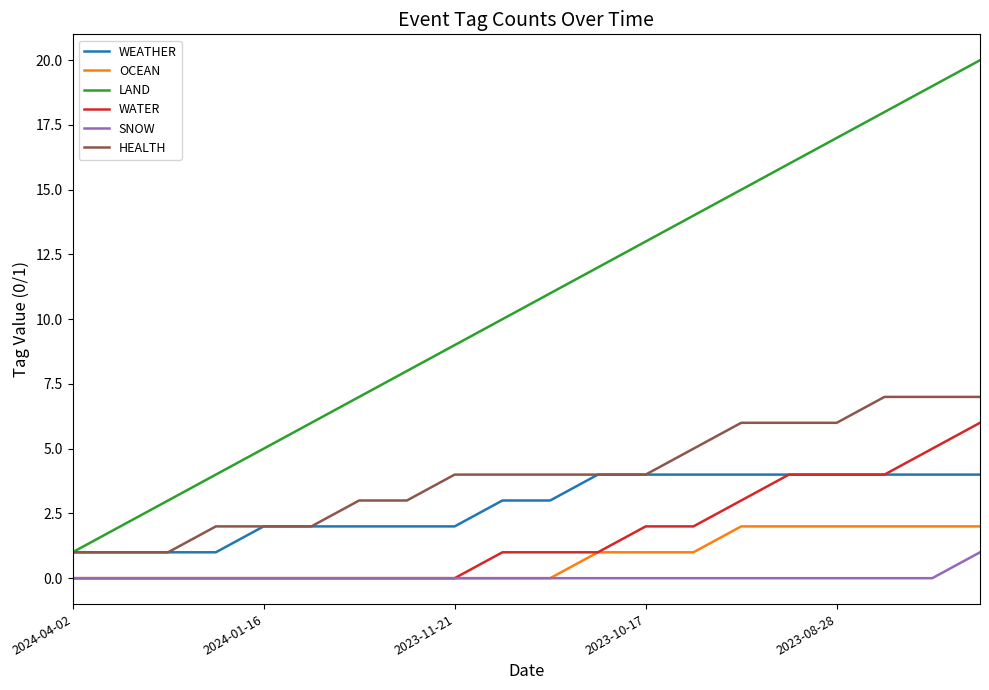

Which series has the widest spread of values?

LAND